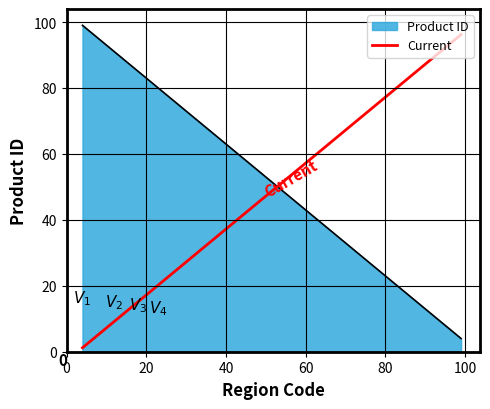

What is the difference between the maximum and minimum values in the Product ID series?

95.0